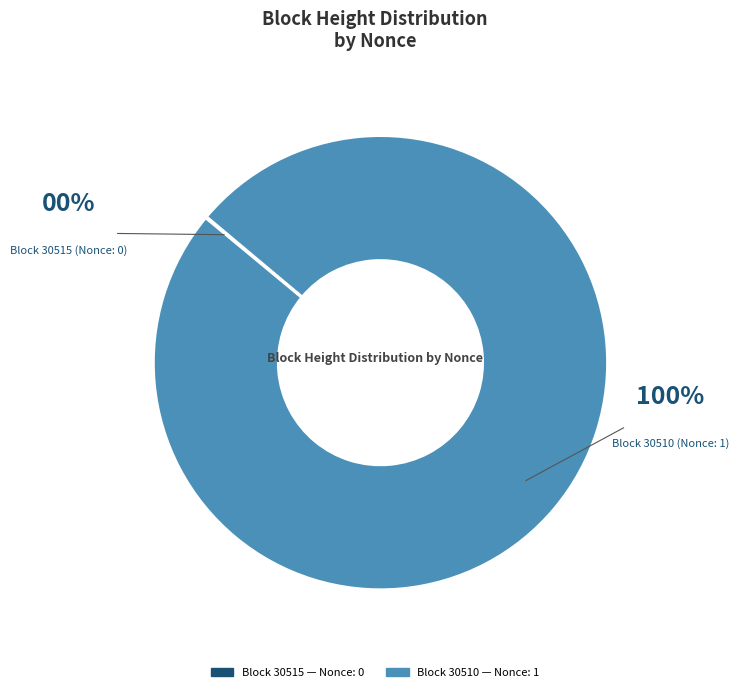

Is there a majority slice in this chart?

Yes